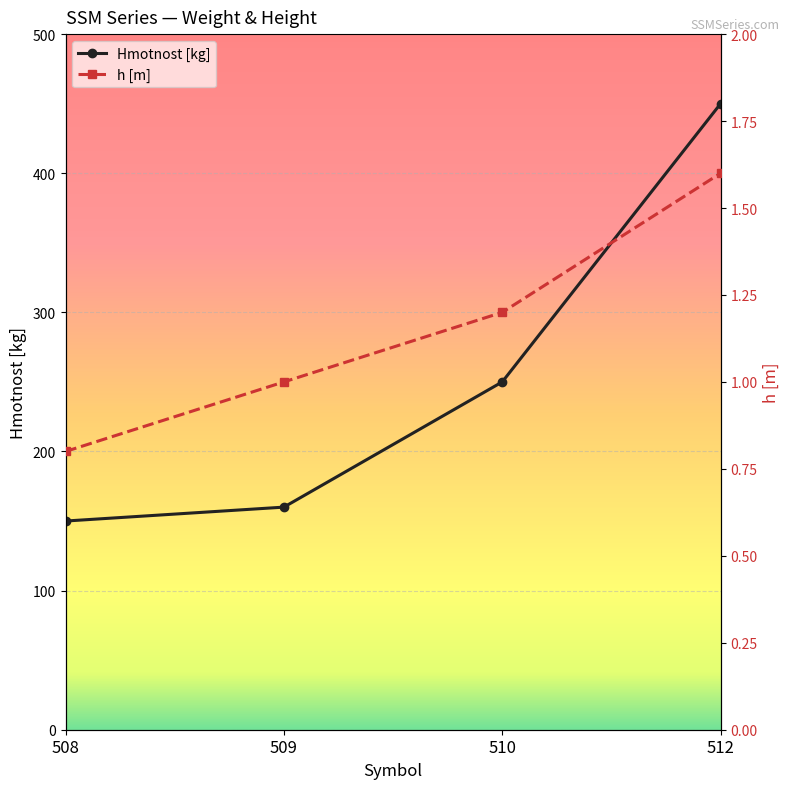

Rank the categories by h [m] value from highest to lowest.

512, 510, 509, 508